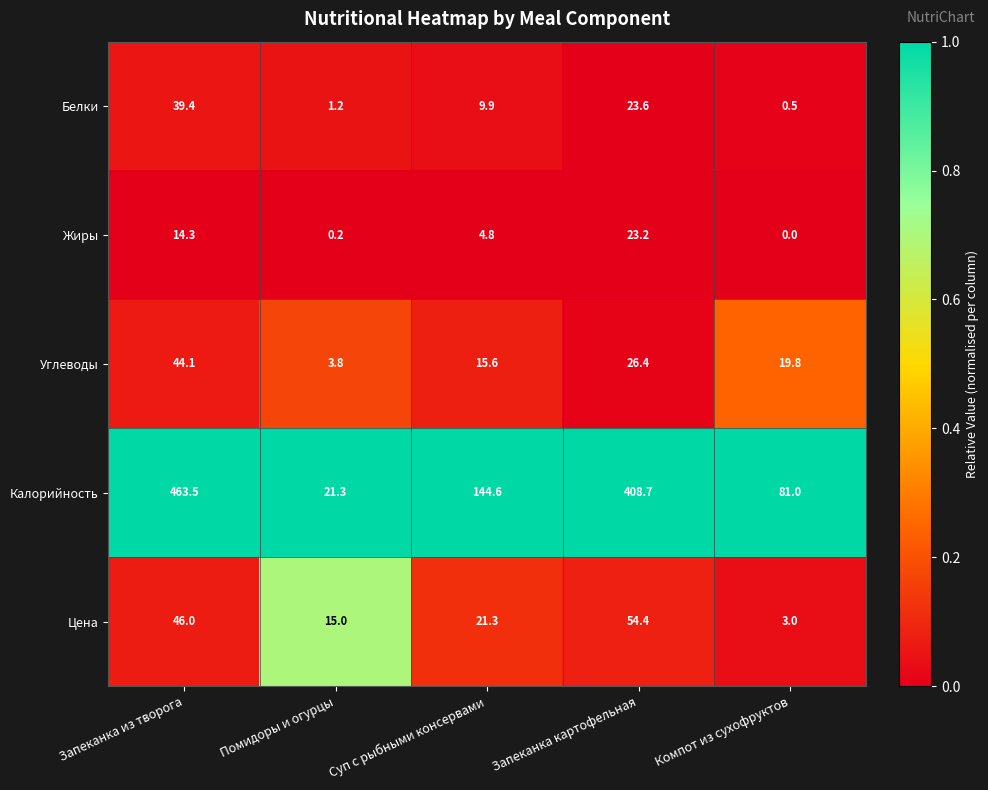

Reading right to left, transcribe all the data shown in this chart.

Белки: Компот из сухофруктов=0.5	Запеканка картофельная=23.6	Суп с рыбными консервами=9.9	Помидоры и огурцы=1.2	Запеканка из творога=39.4
Жиры: Компот из сухофруктов=0.0	Запеканка картофельная=23.2	Суп с рыбными консервами=4.8	Помидоры и огурцы=0.2	Запеканка из творога=14.3
Углеводы: Компот из сухофруктов=19.8	Запеканка картофельная=26.4	Суп с рыбными консервами=15.6	Помидоры и огурцы=3.8	Запеканка из творога=44.1
Калорийность: Компот из сухофруктов=81.0	Запеканка картофельная=408.7	Суп с рыбными консервами=144.6	Помидоры и огурцы=21.3	Запеканка из творога=463.5
Цена: Компот из сухофруктов=3.0	Запеканка картофельная=54.4	Суп с рыбными консервами=21.3	Помидоры и огурцы=15.0	Запеканка из творога=46.0